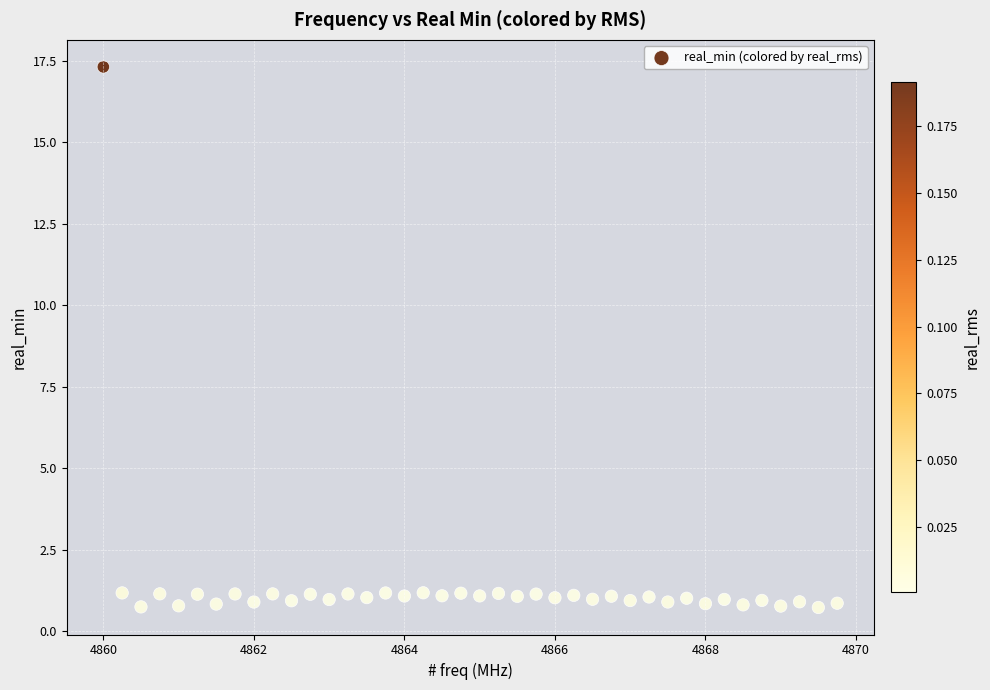

What is the range of X values (max minus min)?

9.8